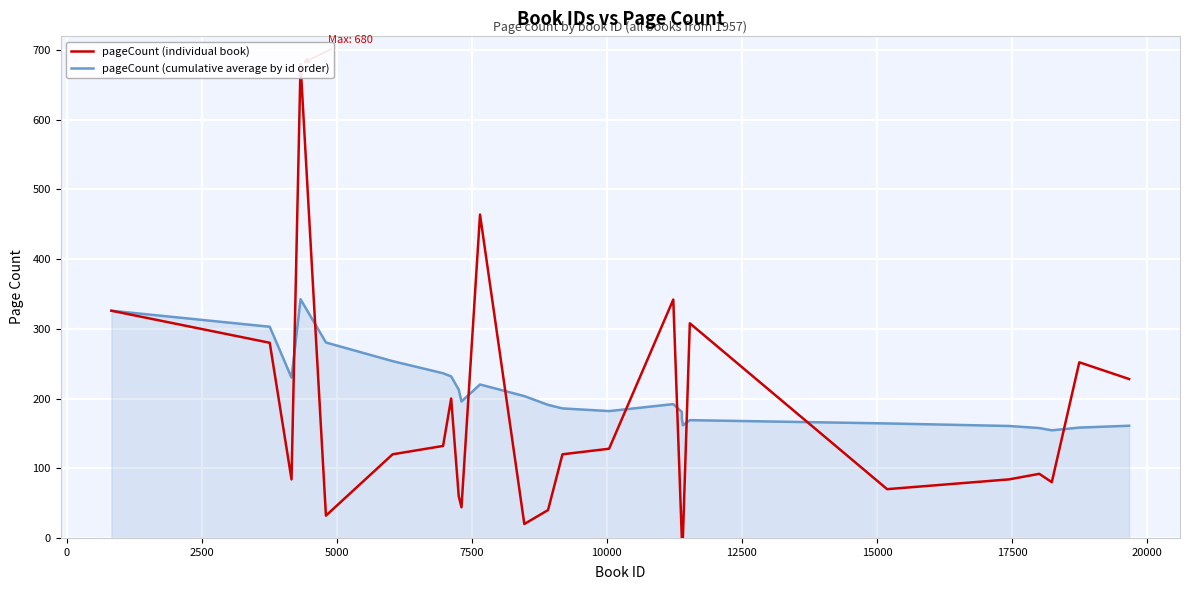

Which series ends up on top after the final intersection of pageCount (individual book) and pageCount (cumulative average by id order)?

pageCount (individual book)